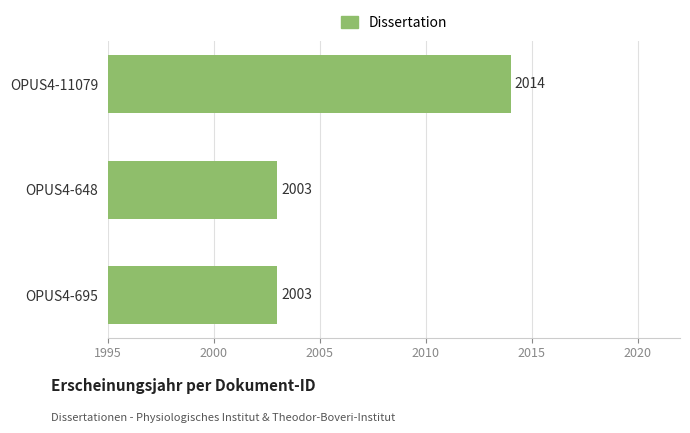

What is the change in value from OPUS4-11079 to OPUS4-695?

-11